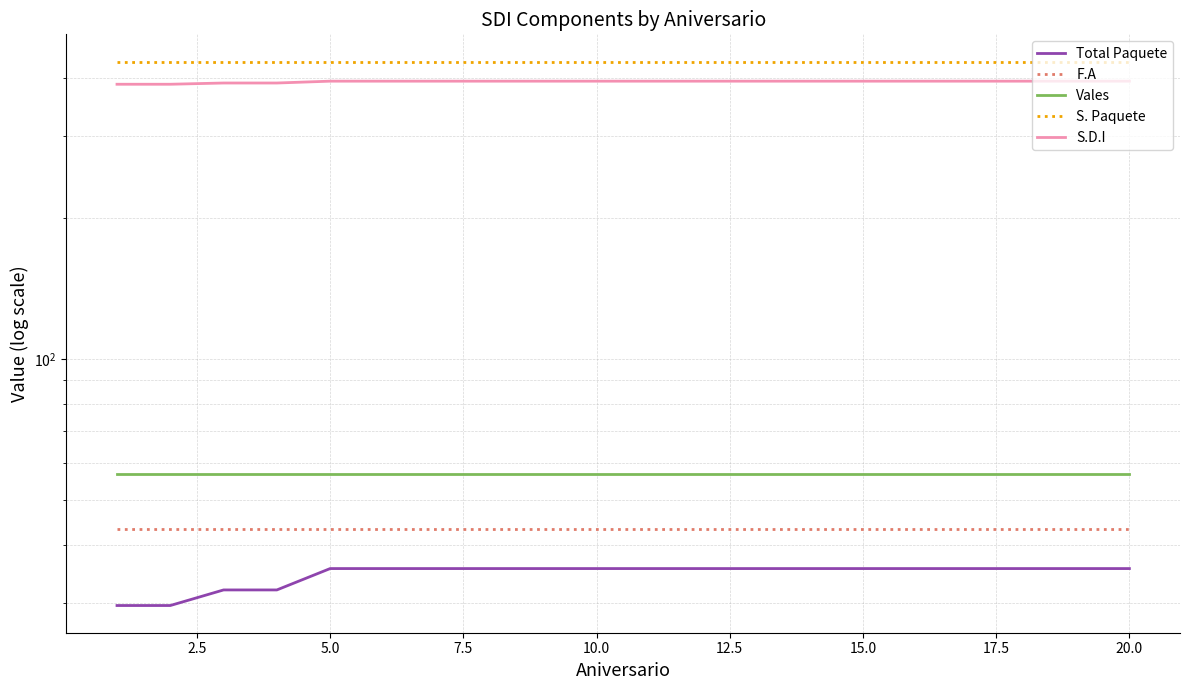

Which series has the largest range (max minus min)?

S.D.I